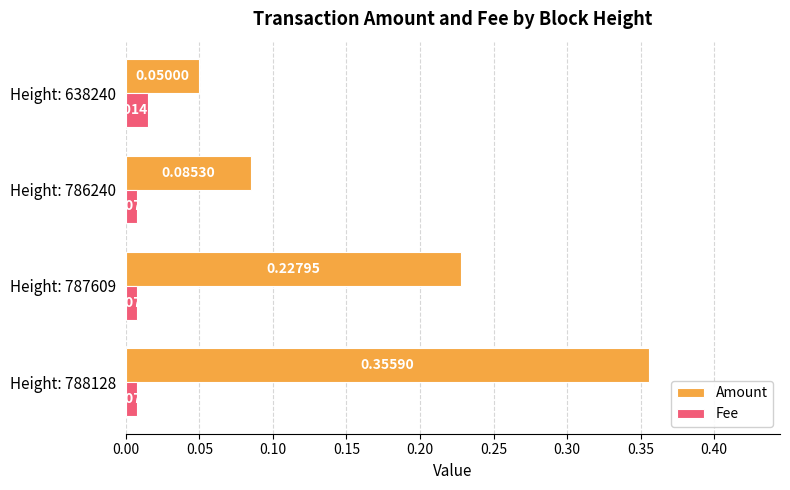

List the labels in order of Amount value, smallest first.

Height: 638240, Height: 786240, Height: 787609, Height: 788128